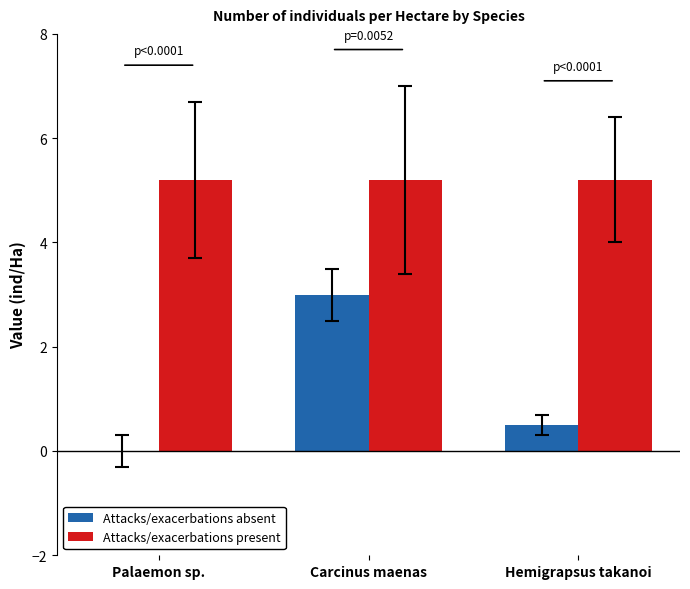

What is the sum of the Attacks/exacerbations present values at Hemigrapsus takanoi and Carcinus maenas?

10.4